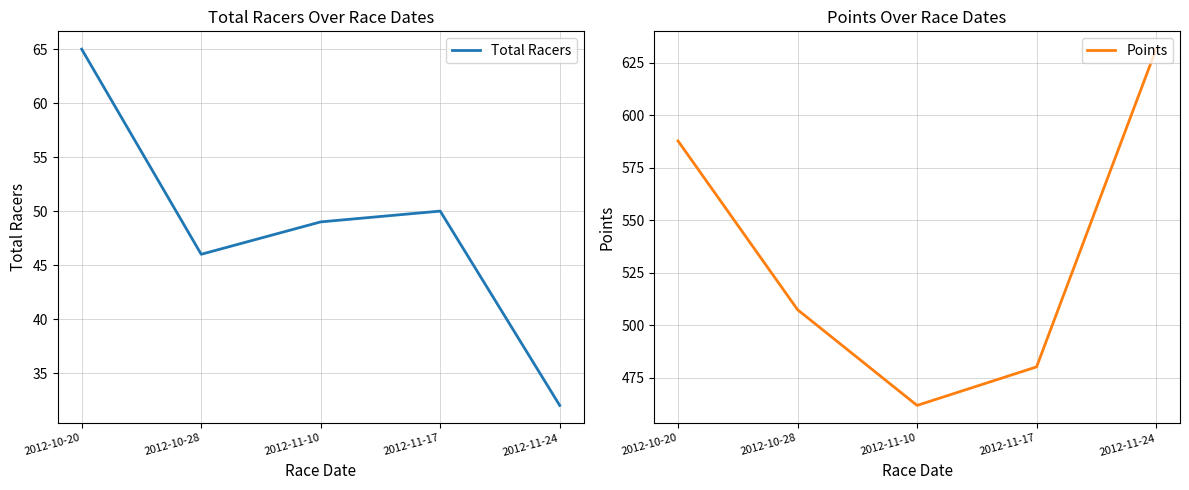

Which category has the highest value across all series?

2012-11-24